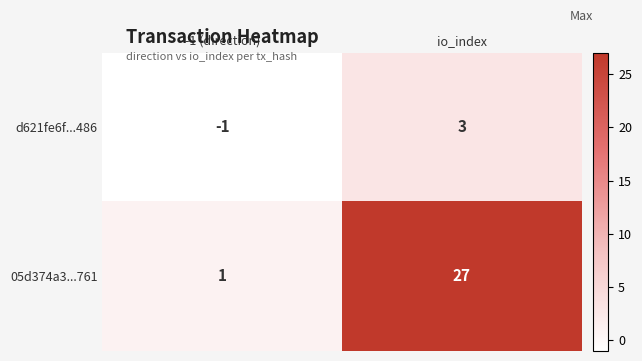

What is the total value across all series at io_index?

30